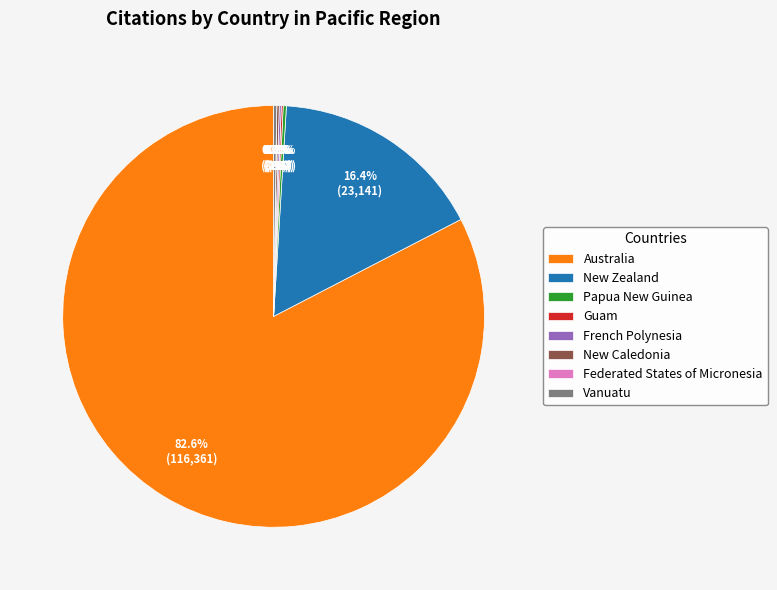

Which slice represents more than half of the pie?

Australia